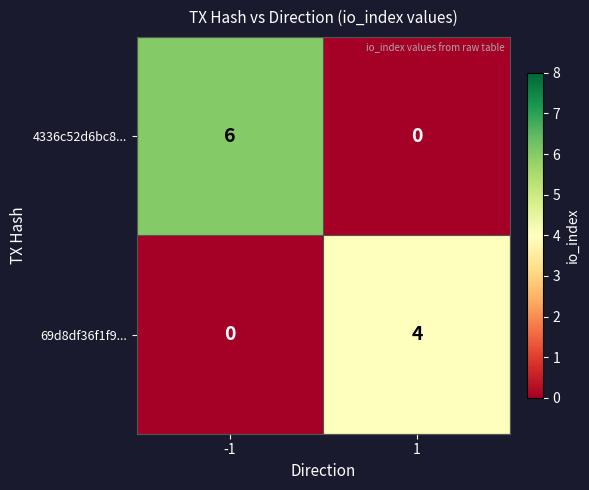

Read the 69d8df36f1f9... value at 1.

4